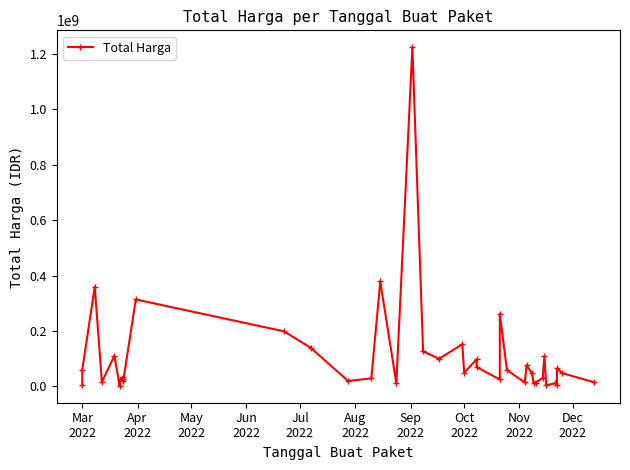

How many values exceed 48140000?

19